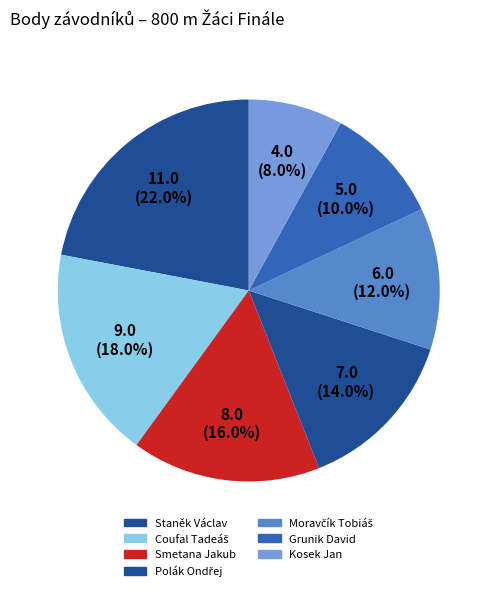

Count the number of slices in the pie.

7